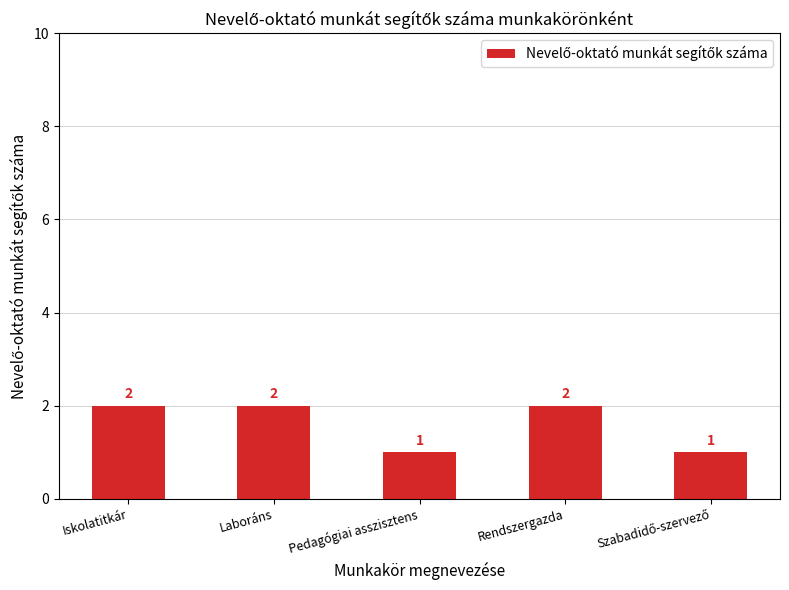

Reading right to left, what are all the values shown in this chart?

1	2	1	2	2